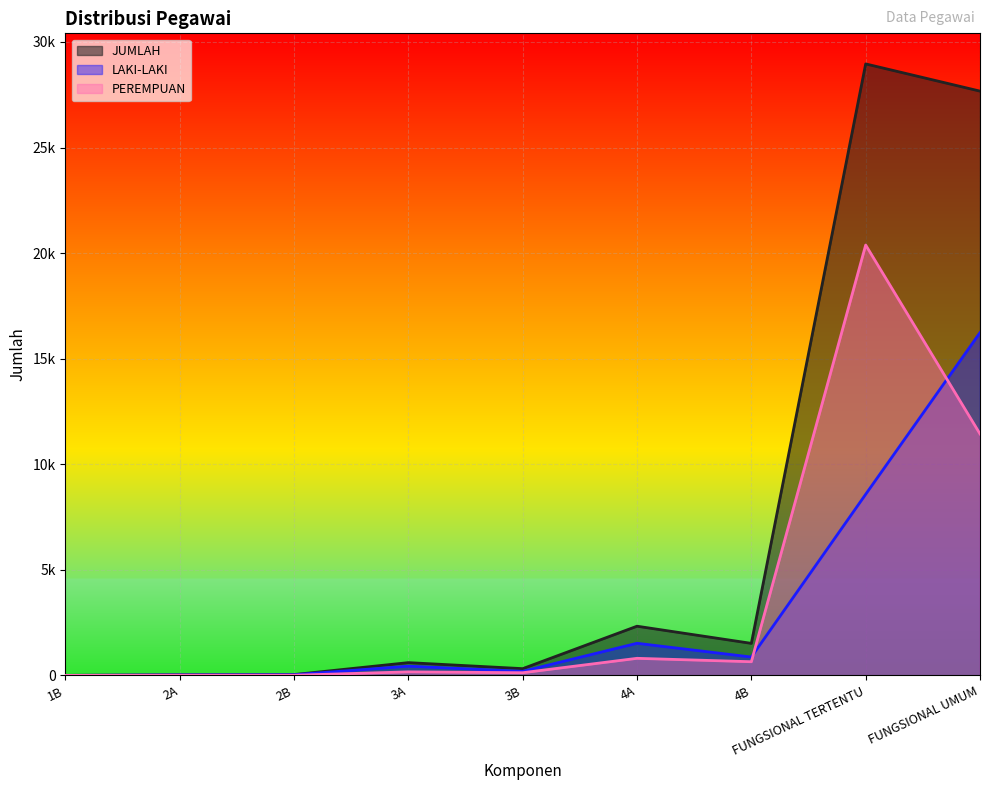

Rank the series at 2B from lowest to highest value.

PEREMPUAN, LAKI-LAKI, JUMLAH